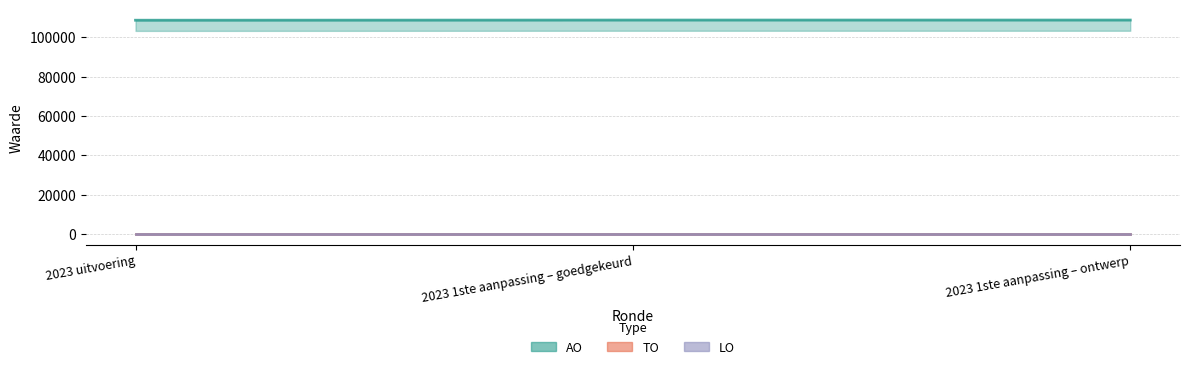

Where is TO nearest to the value 0?

2023 uitvoering